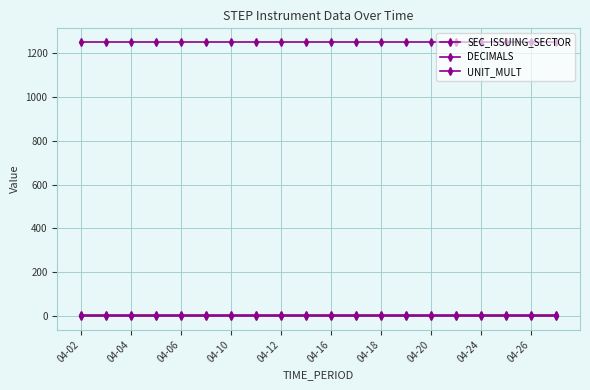

Is this an area chart (filled region under the line)?

No